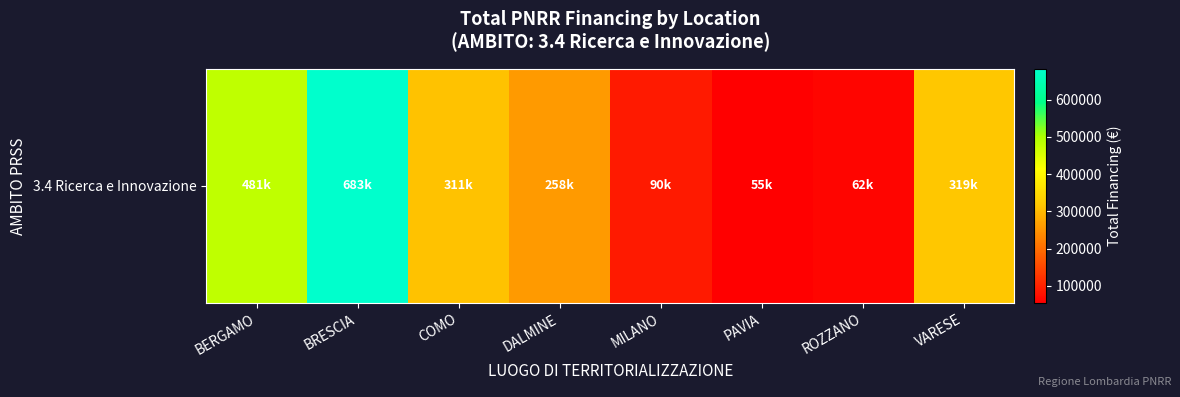

Count the number of data series in this chart.

1